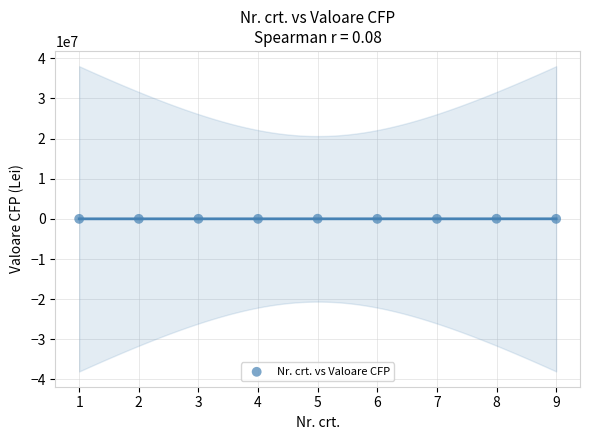

What is the average X value?

5.0